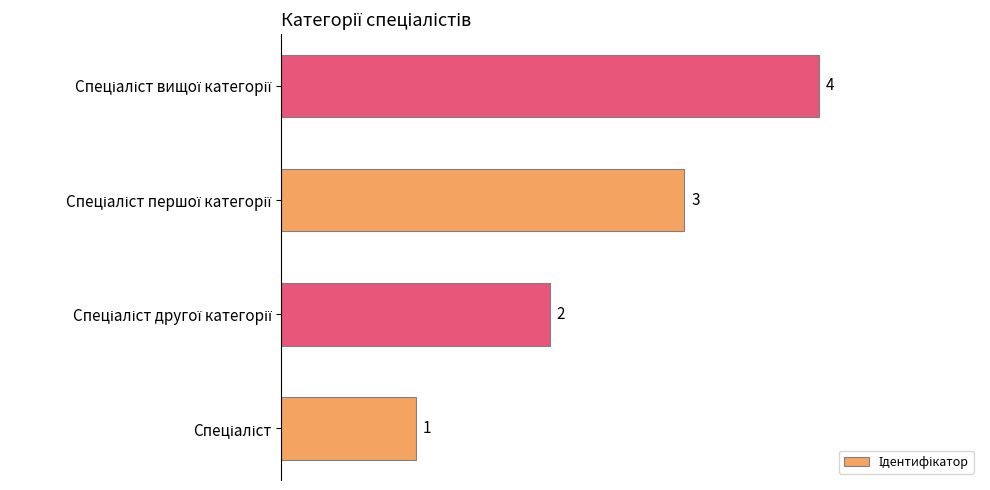

What is the difference between the second highest and minimum values?

2